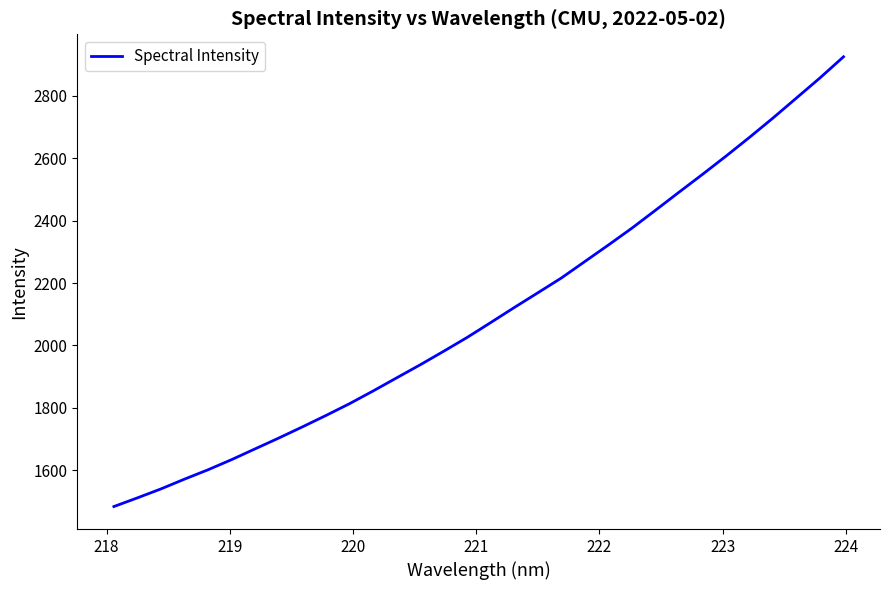

What is the difference between the maximum and minimum values?

1441.6